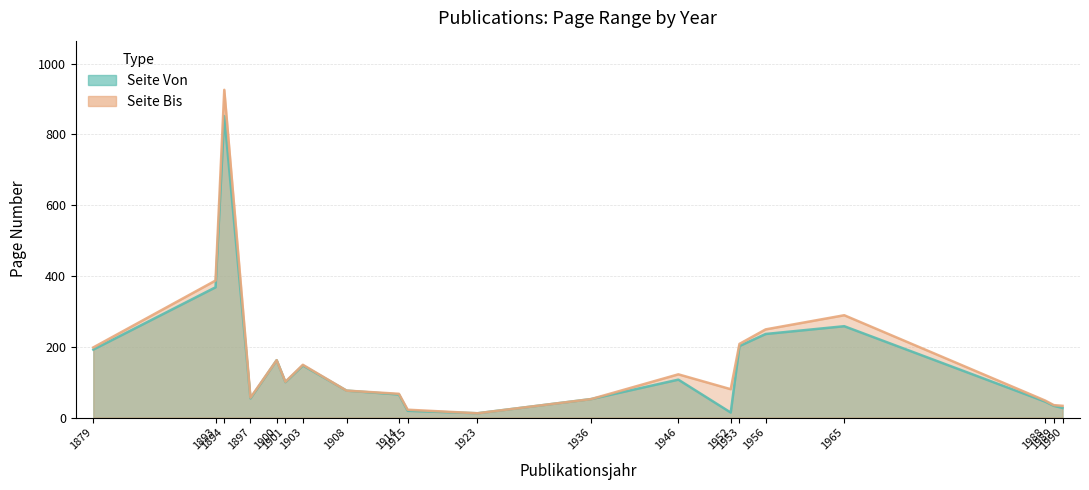

Between 1893 and 1956, which series saw the biggest shift?

Seite Bis